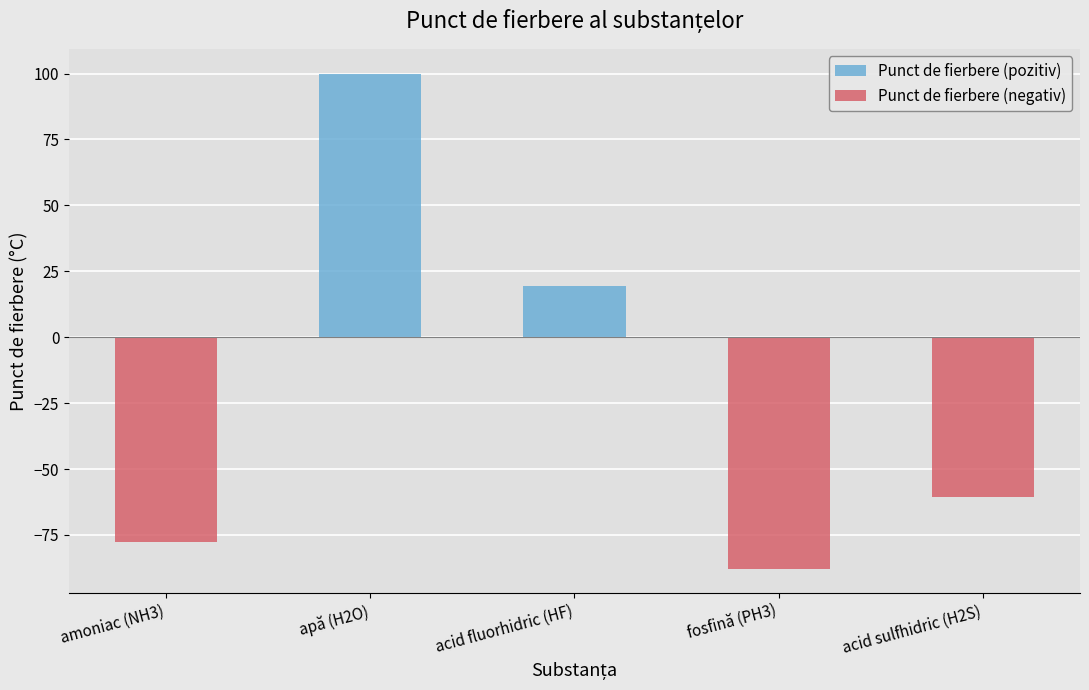

Reading left to right, what are all the values shown in this chart?

Punct de fierbere (pozitiv): amoniac (NH3)=0.0	apă (H2O)=100.0	acid fluorhidric (HF)=19.5	fosfină (PH3)=0.0	acid sulfhidric (H2S)=0.0
Punct de fierbere (negativ): amoniac (NH3)=-77.8	apă (H2O)=0.0	acid fluorhidric (HF)=0.0	fosfină (PH3)=-87.8	acid sulfhidric (H2S)=-60.5